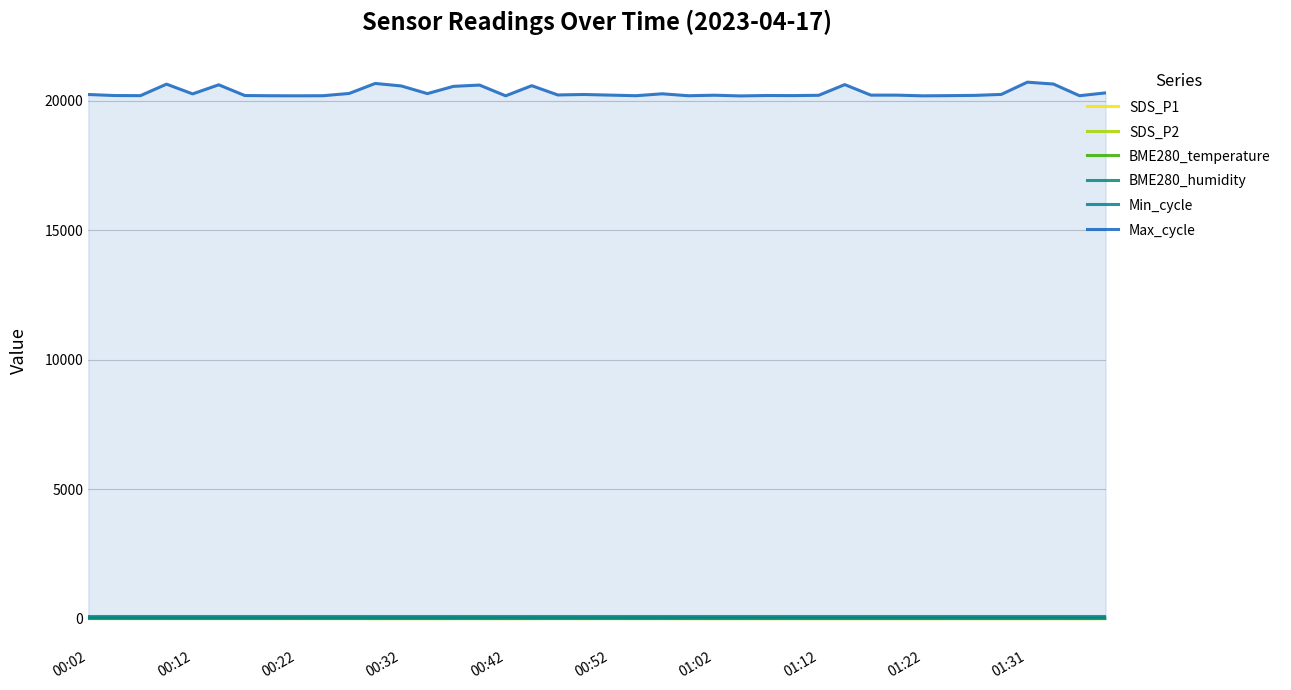

How many data points in BME280_temperature are above 12?

34